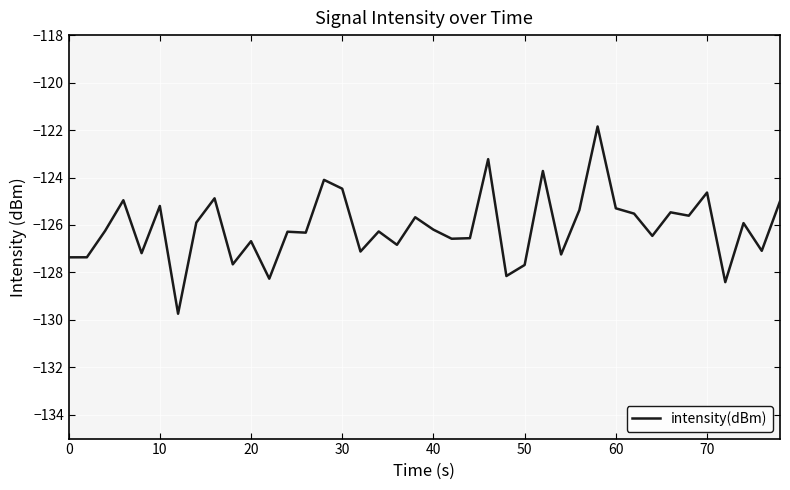

What is the maximum value shown in the chart?

-121.8